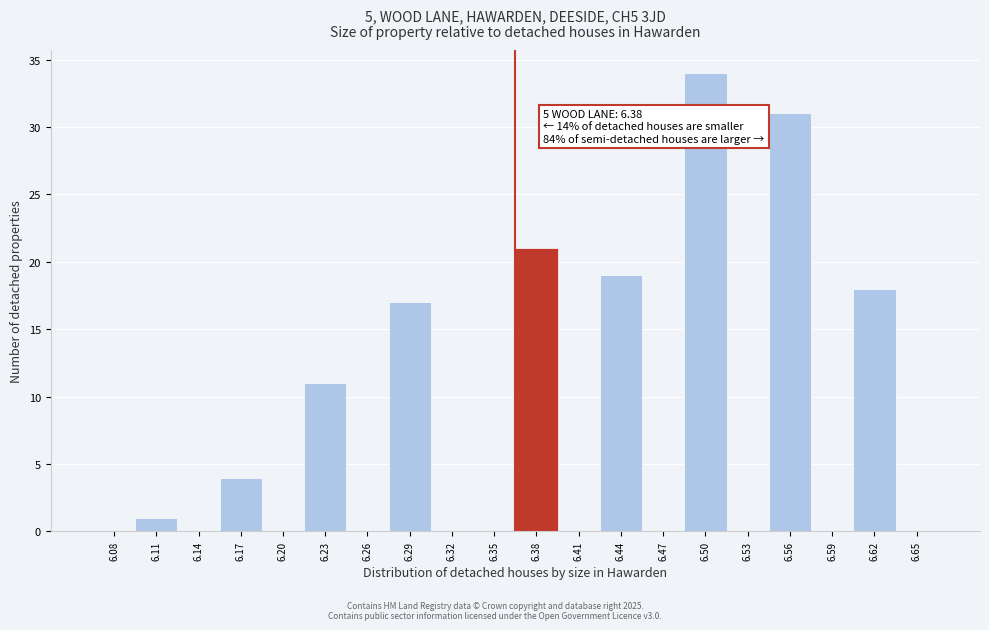

Reading right to left, extract all data points from this chart.

6.65=0	6.62=18	6.59=0	6.56=31	6.53=0	6.50=34	6.47=0	6.44=19	6.41=0	6.38=21	6.35=0	6.32=0	6.29=17	6.26=0	6.23=11	6.20=0	6.17=4	6.14=0	6.11=1	6.08=0